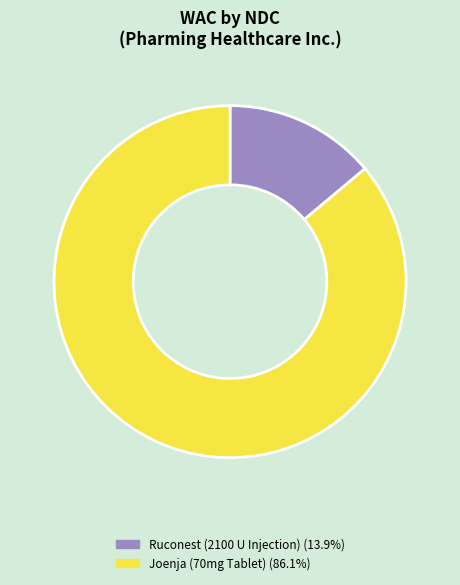

Is there any slice that represents more than half of the pie?

Yes